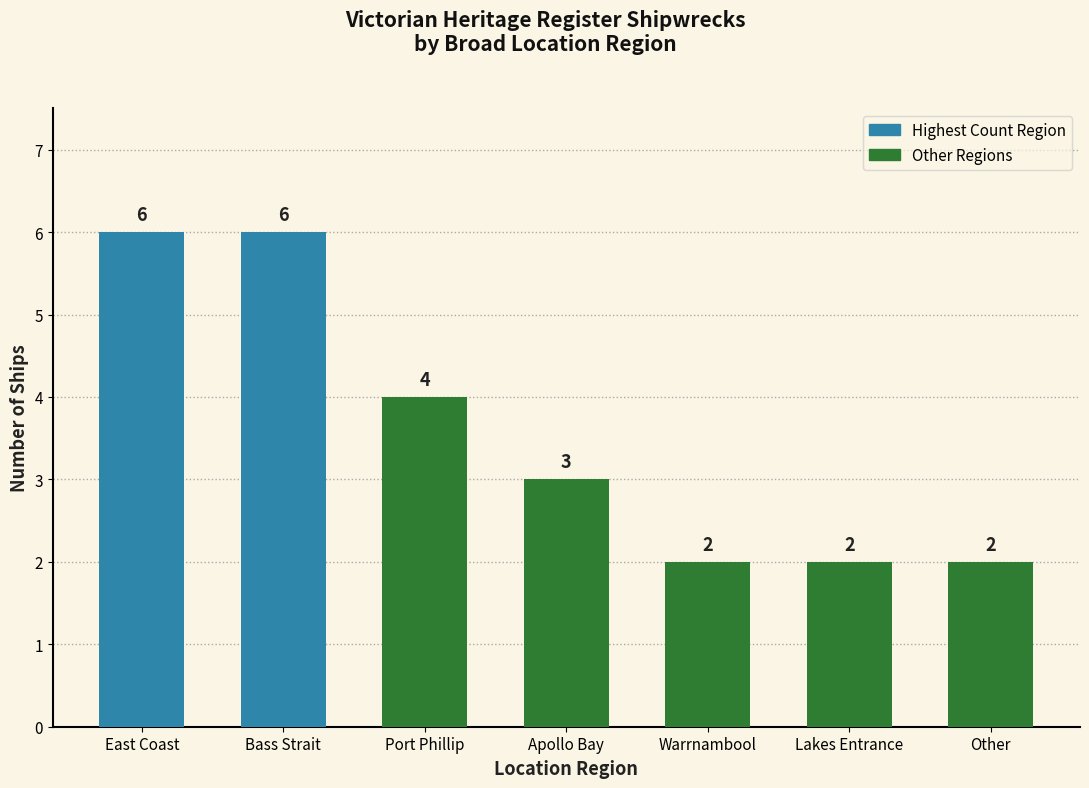

What is the label of the 3rd bar from the left?

Port Phillip